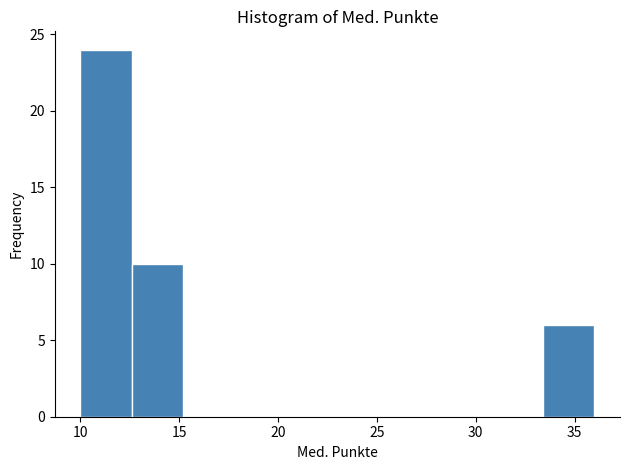

Over which range of the x-axis is the bar tallest?

10.0 to 12.6